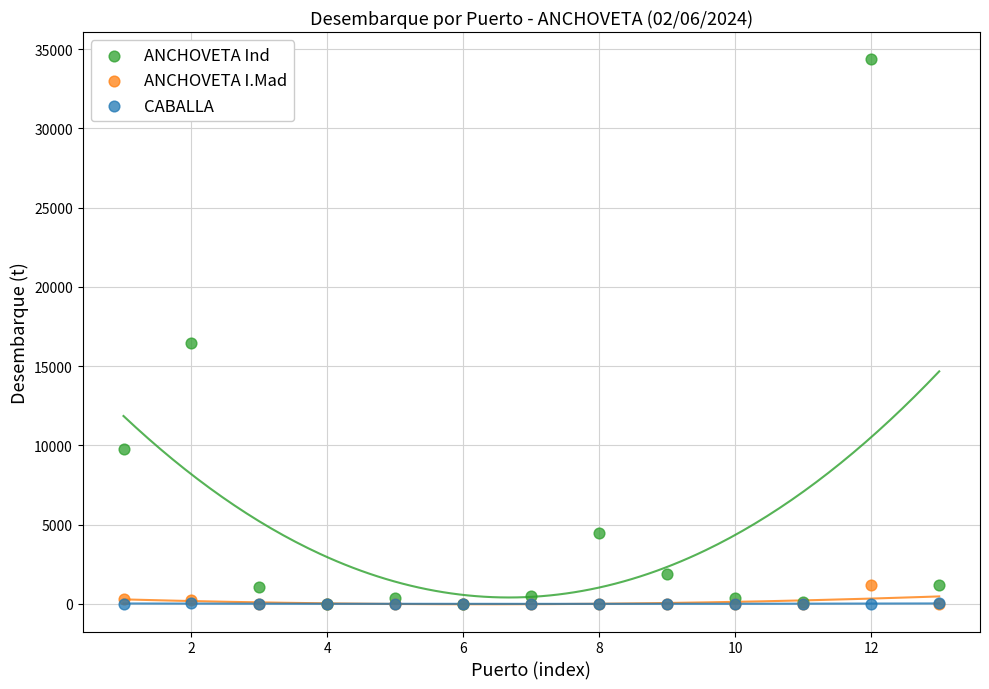

Which series has the largest Y range (max minus min)?

ANCHOVETA Ind